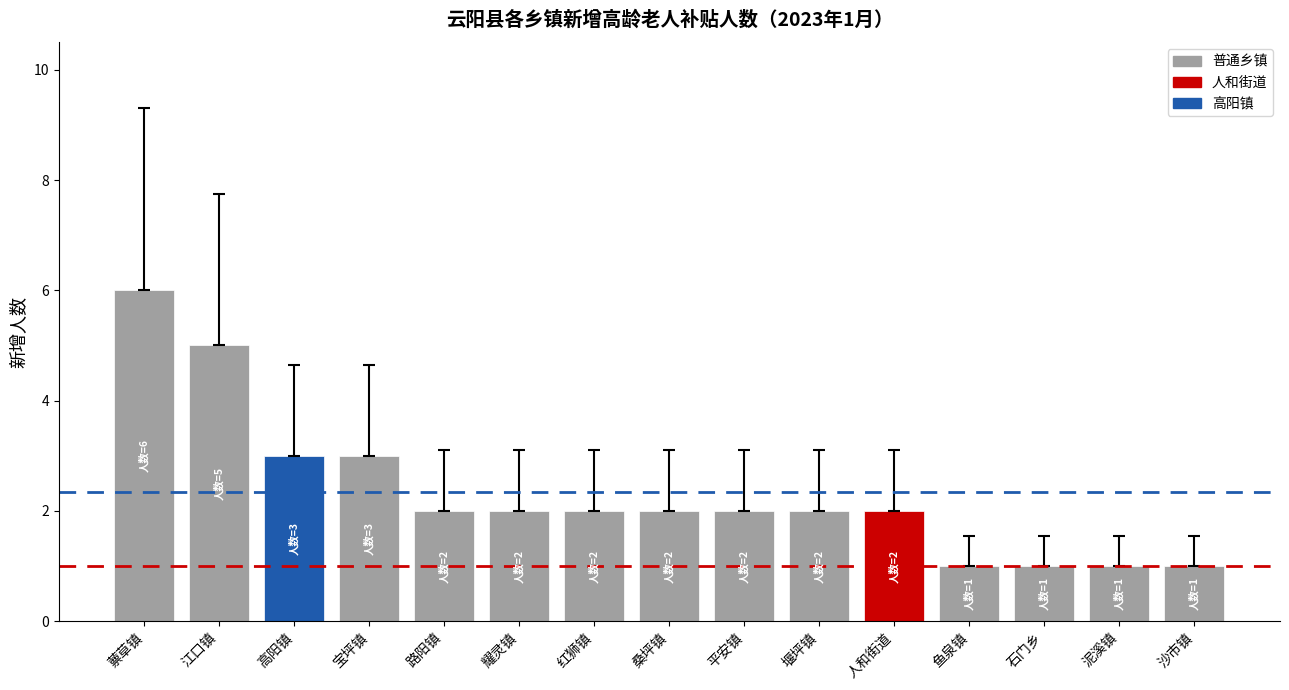

The chart shows a value of 5 at 江口镇. True or false?

True